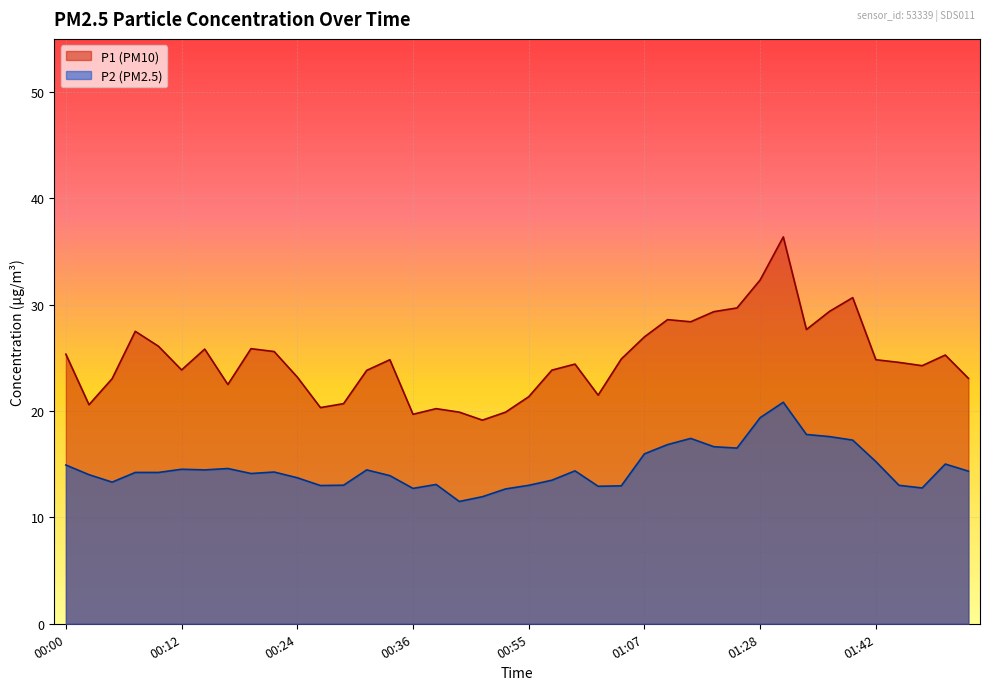

Does the chart display data point markers on the line(s)?

No